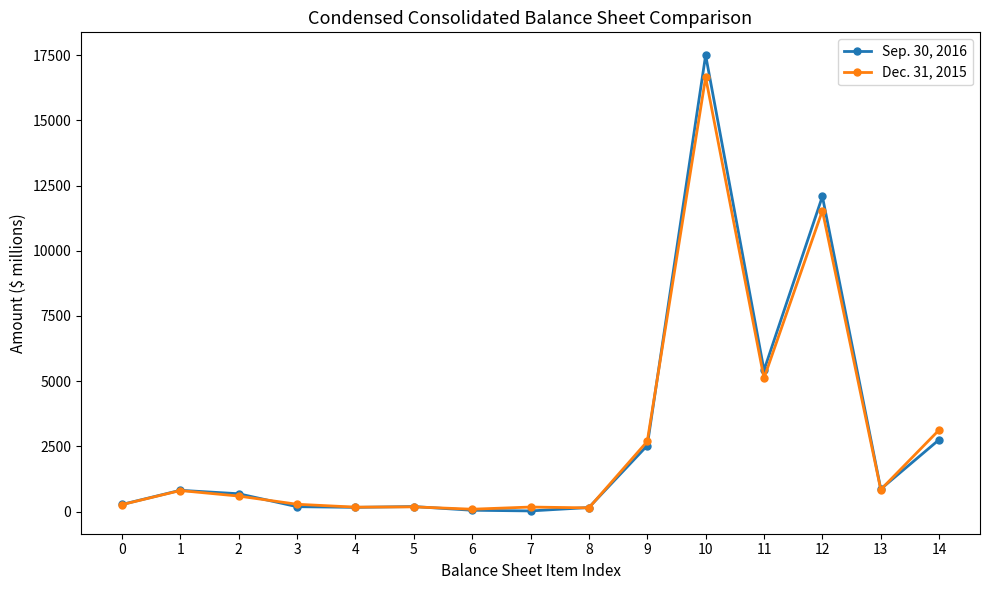

True or false: Sep. 30, 2016 has more than 2 points higher than both neighbors.

True